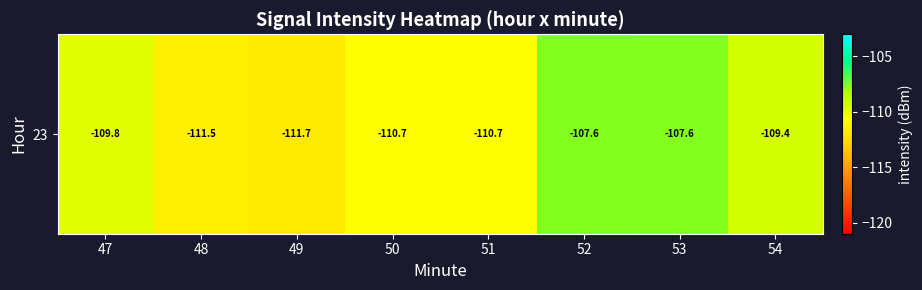

The chart shows a value of -198.6 at 49. True or false?

False